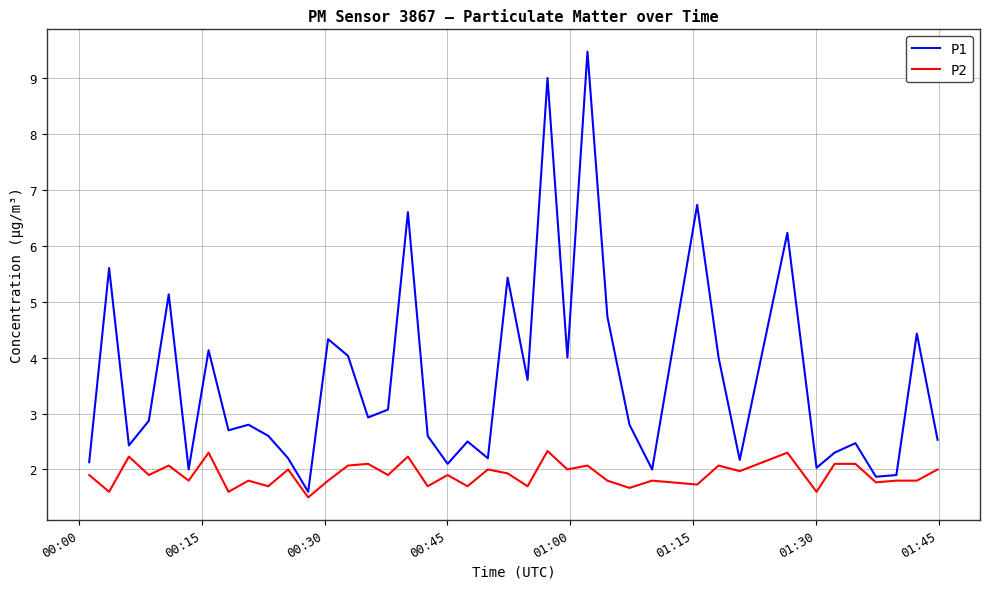

Rank the series by their maximum value, from highest to lowest.

P1, P2